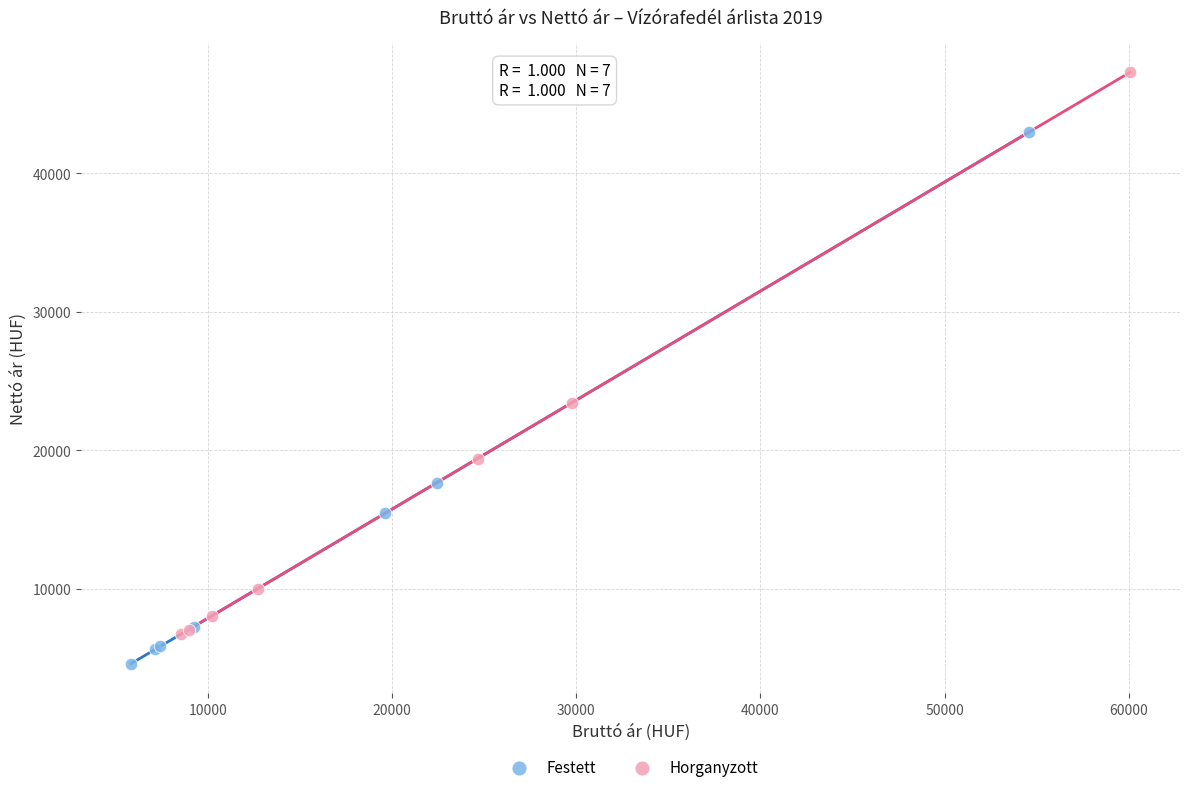

Which series has the widest spread of Y values?

Horganyzott